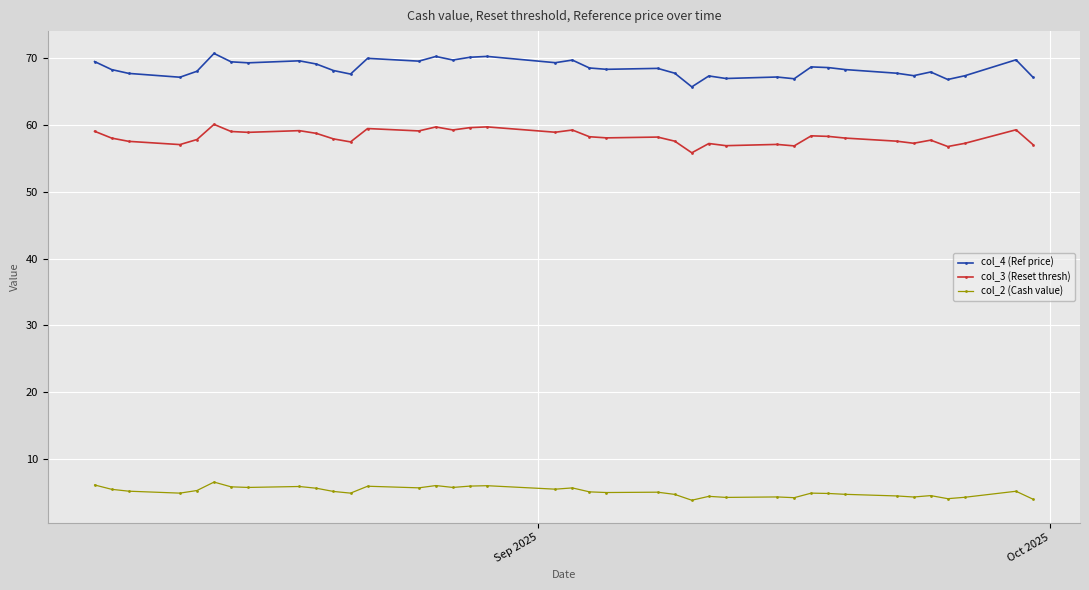

Which series has the widest spread of values?

col_4 (Ref price)